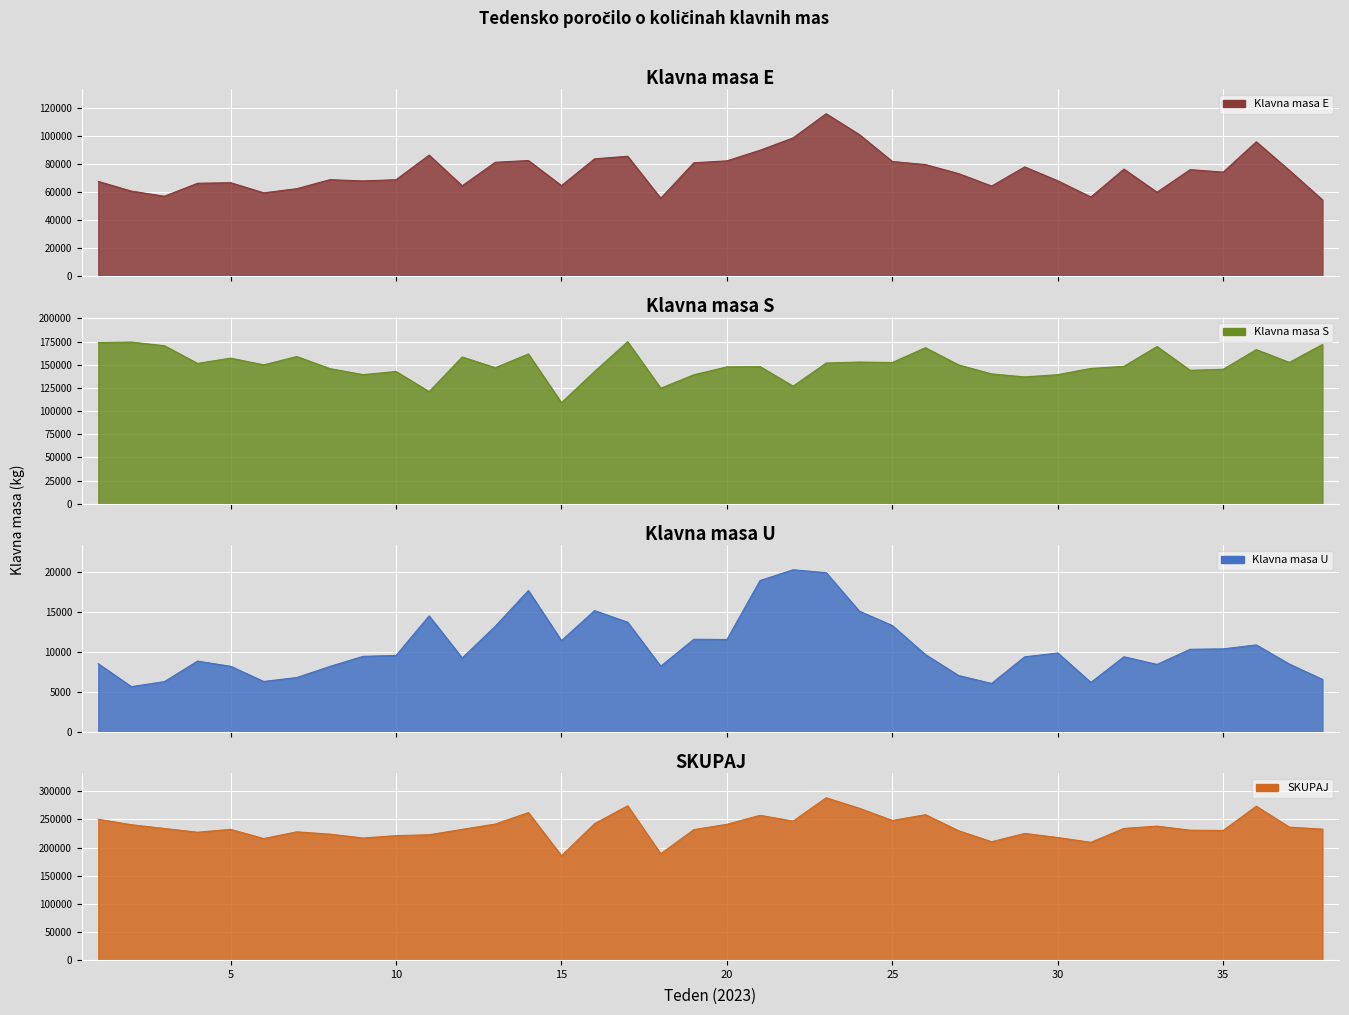

What is the difference between the second highest and minimum values in the Klavna masa U (kg) series?

14235